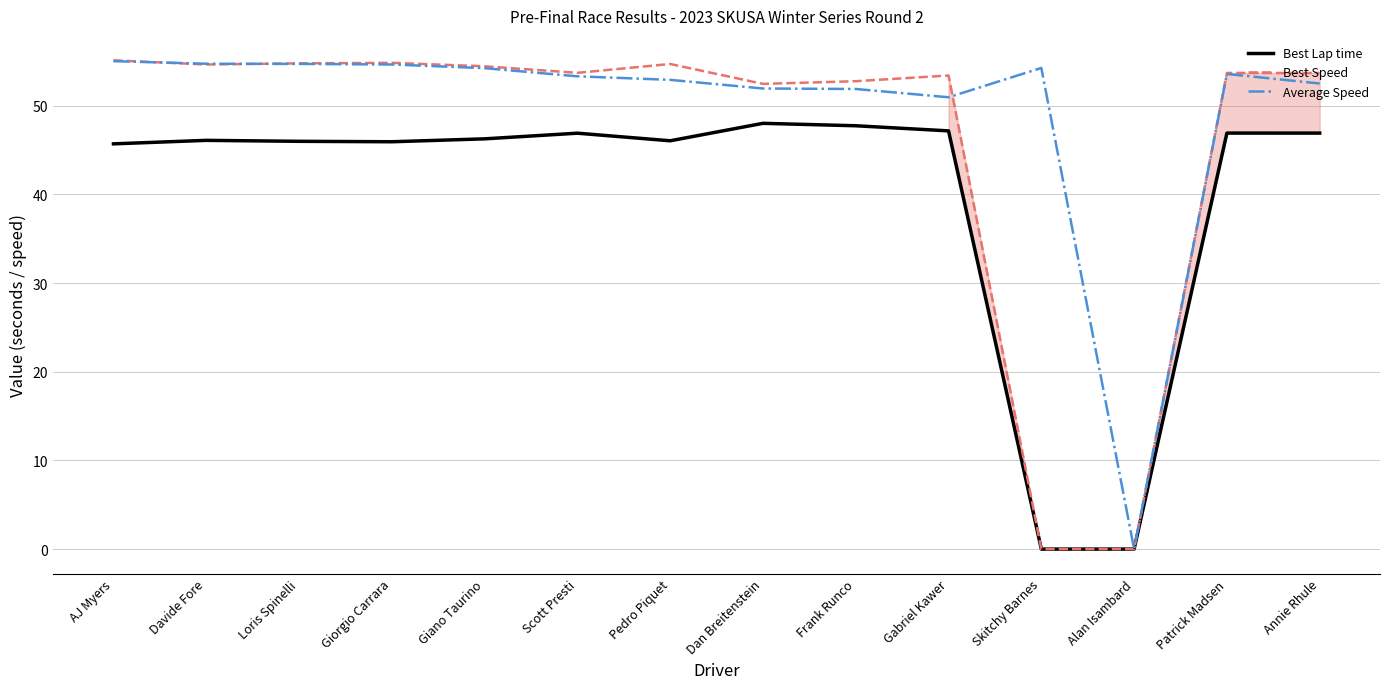

List the series in order of their overall mean, lowest first.

Best Lap time, Best Speed, Average Speed